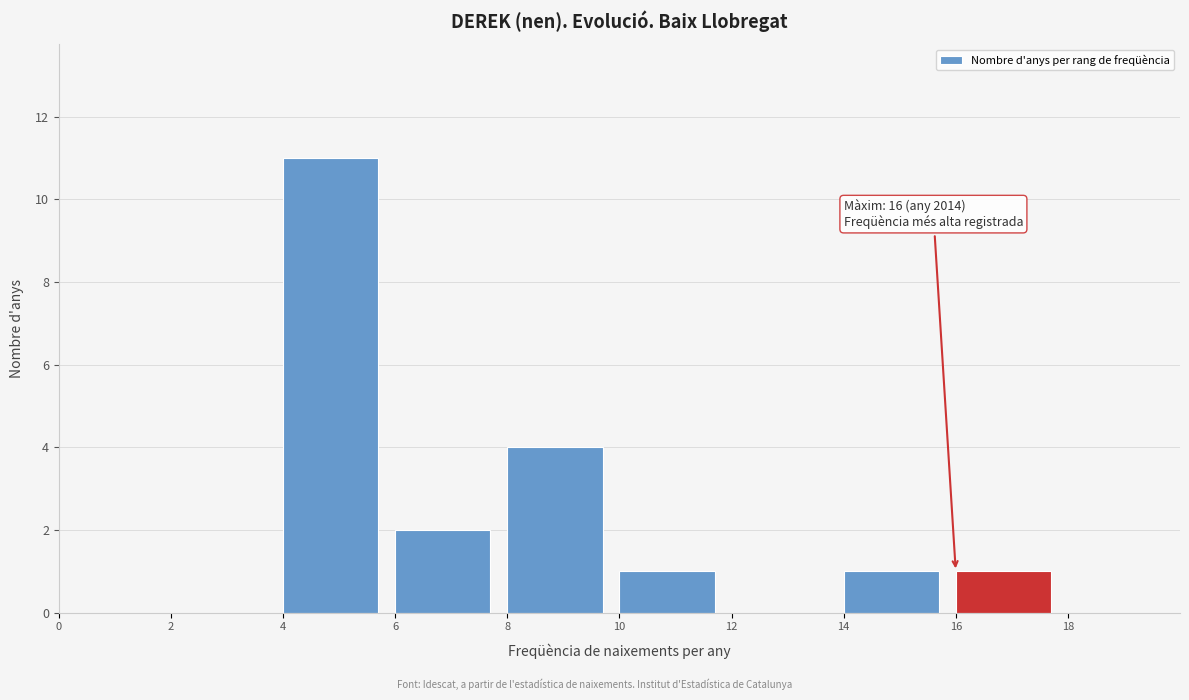

Over which range of the x-axis is the bar tallest?

4 to 6